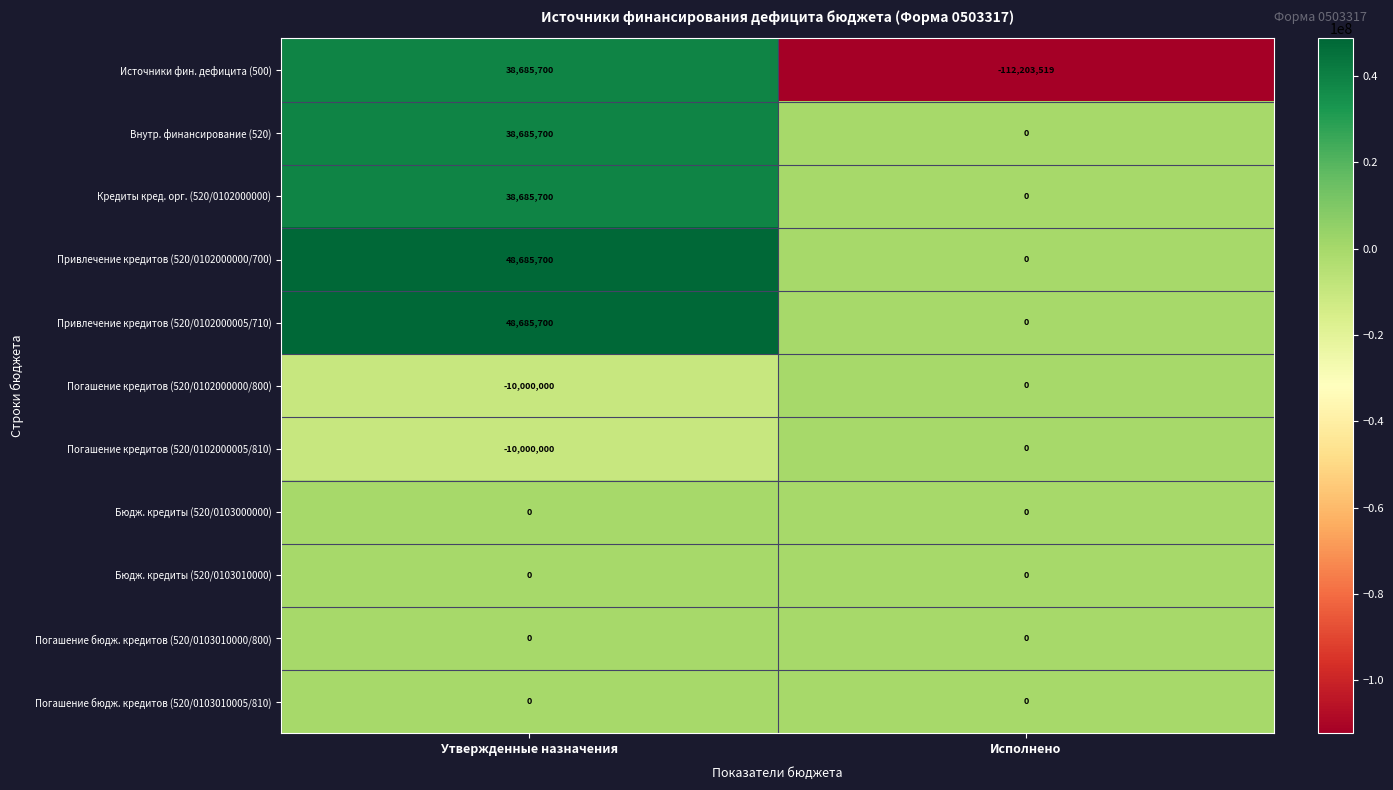

Is the value of Бюдж. кредиты (520/0103000000) at Утвержденные назначения greater than the value of Кредиты кред. орг. (520/0102000000) at Утвержденные назначения?

No